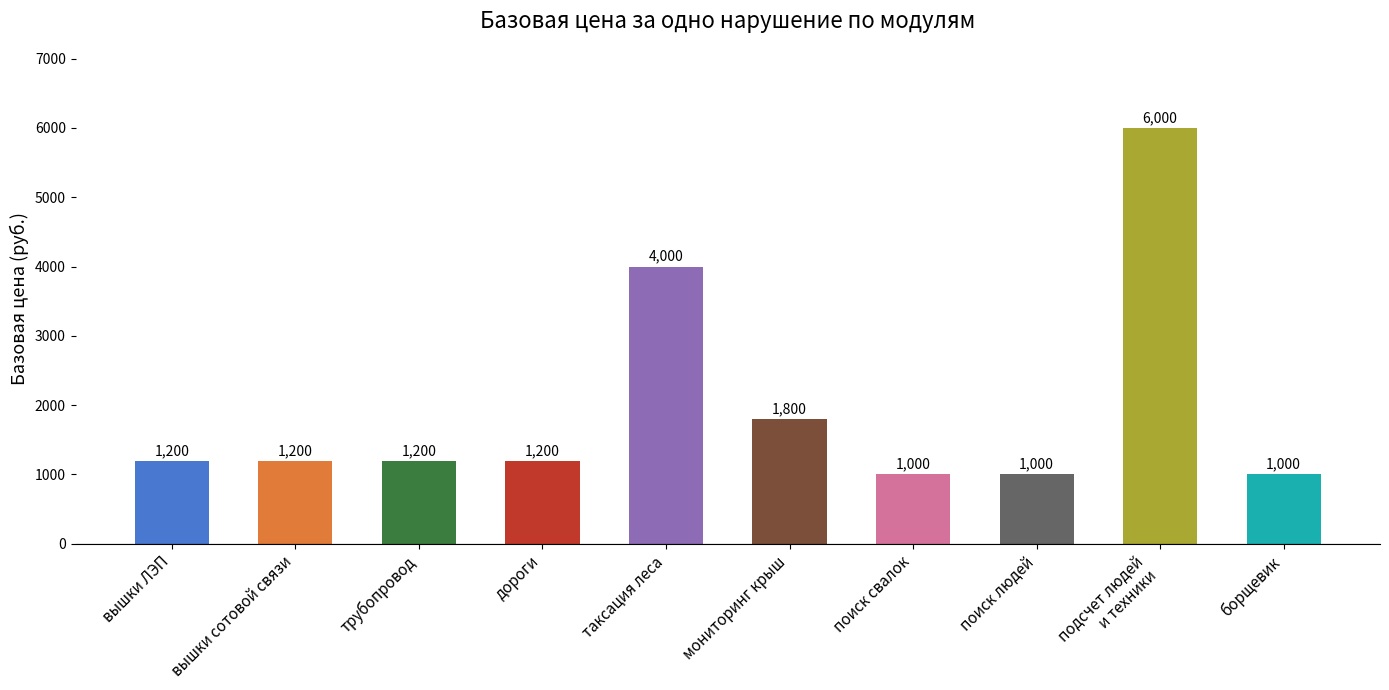

Where is the data nearest to the value 3500?

таксация леса